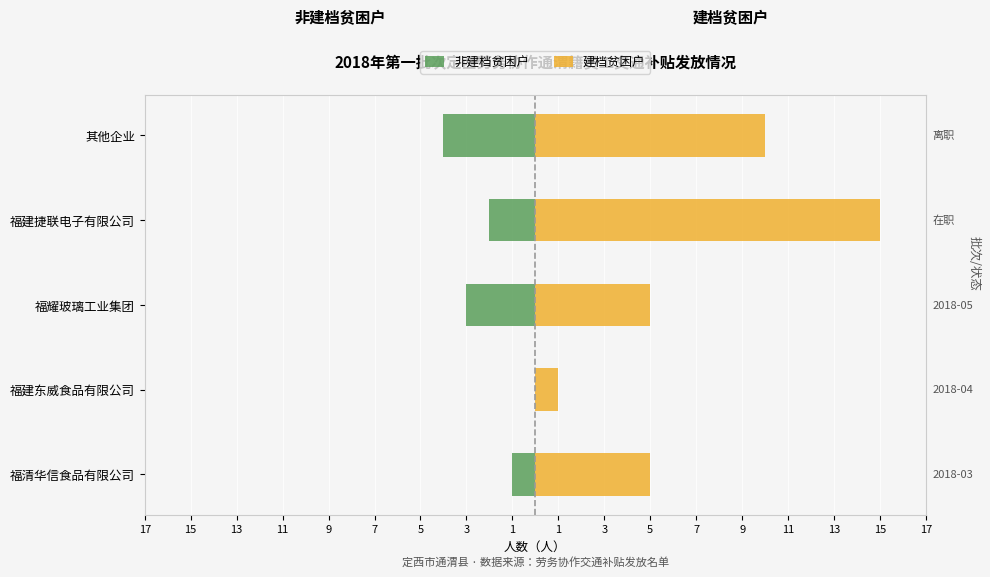

What is the difference between the 建档贫困户 values at 福建捷联电子有限公司 and 其他企业?

5